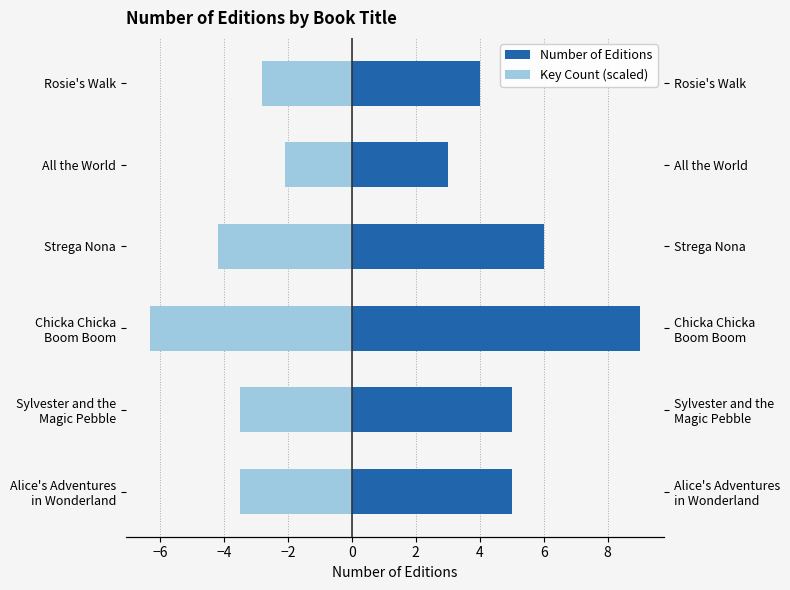

Does the chart contain stacked bars?

No